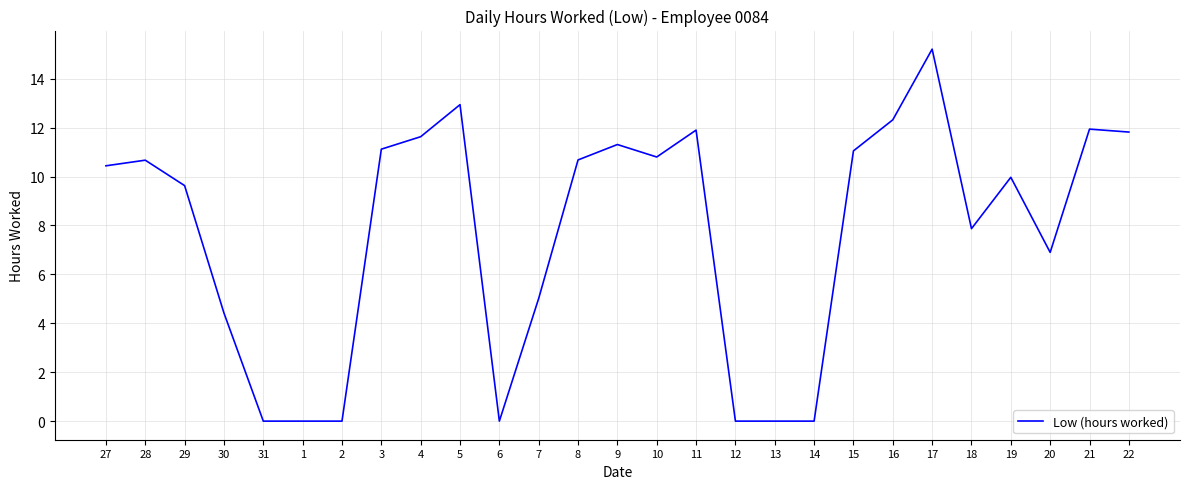

Approximately how many times larger is the value at 21 compared to 19?

1.2